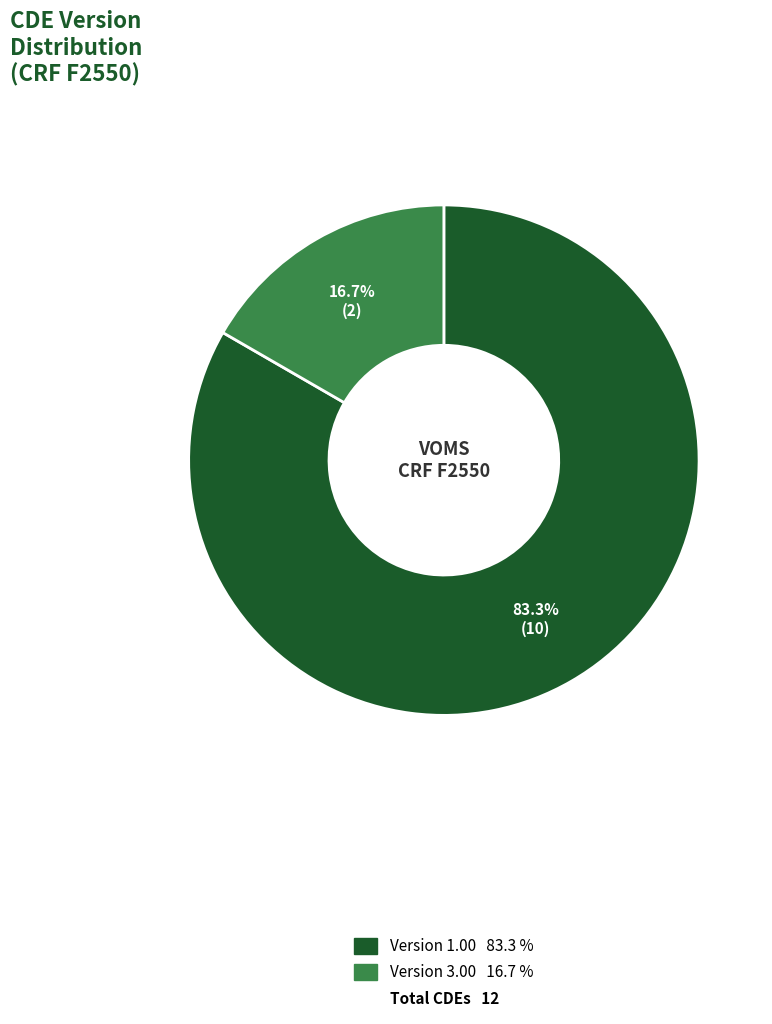

Is there any slice that represents more than half of the pie?

Yes